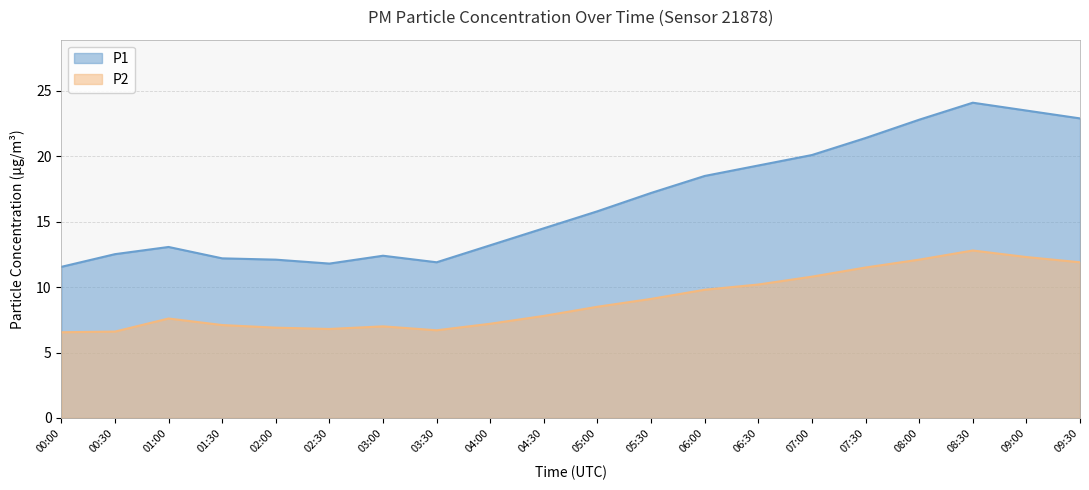

How many values in the P2 series are below 8?

10